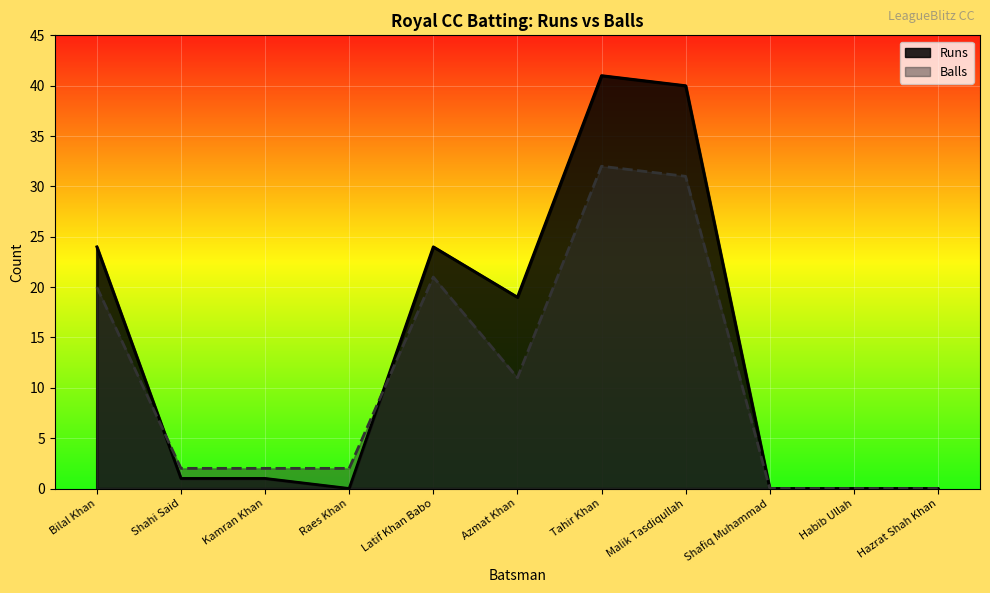

Rank the categories by Runs value from lowest to highest.

Raes Khan, Shafiq Muhammad, Habib Ullah, Hazrat Shah Khan, Shahi Said, Kamran Khan, Azmat Khan, Bilal Khan, Latif Khan Babo, Malik Tasdiqullah, Tahir Khan